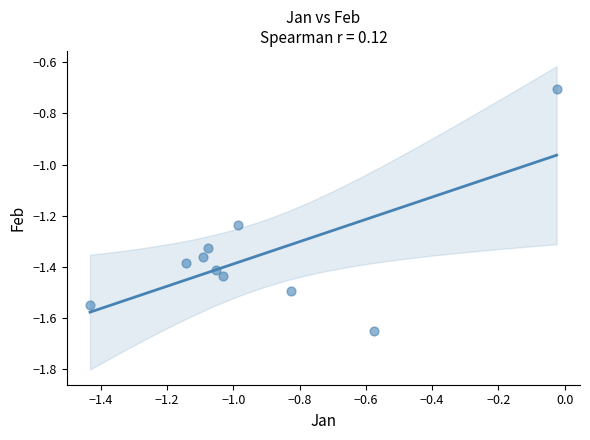

What is the range of X values (max minus min)?

1.4